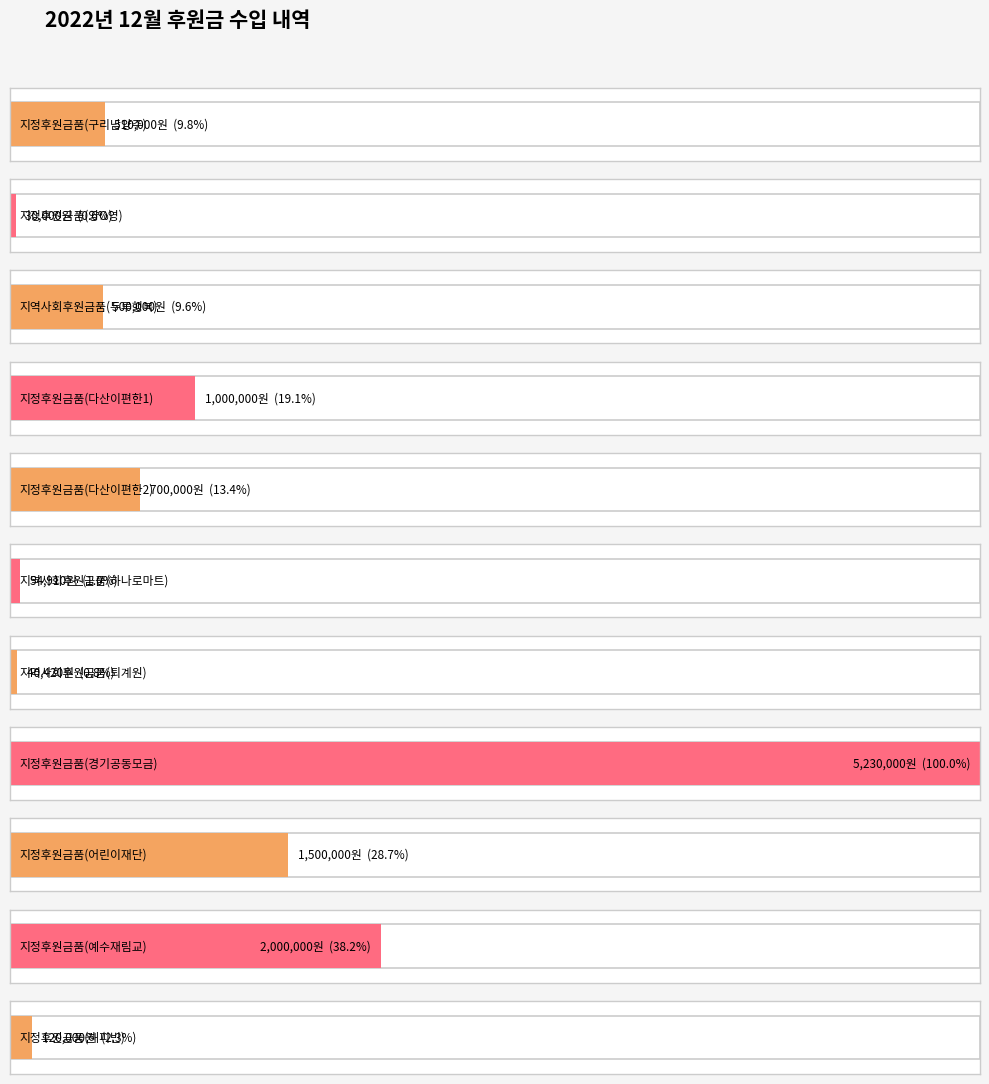

True or false: the data shows 1138793 at 10.

False